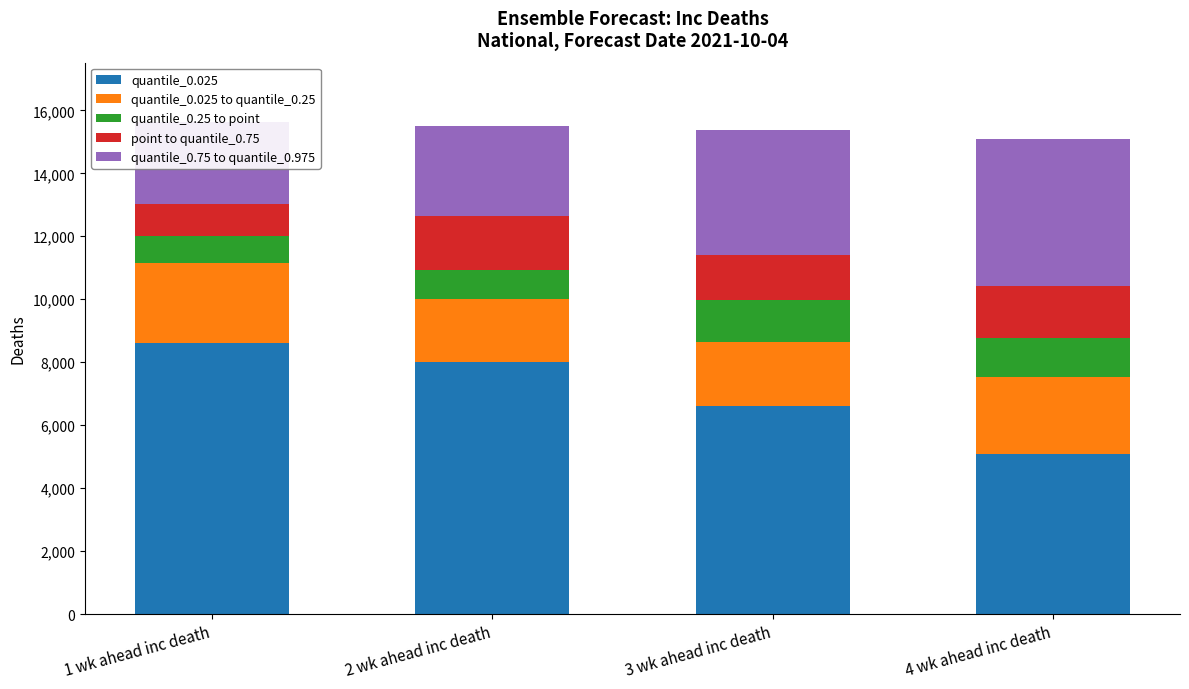

What are all the series names shown in the legend?

quantile_0.025, quantile_0.025 to quantile_0.25, quantile_0.25 to point, point to quantile_0.75, quantile_0.75 to quantile_0.975